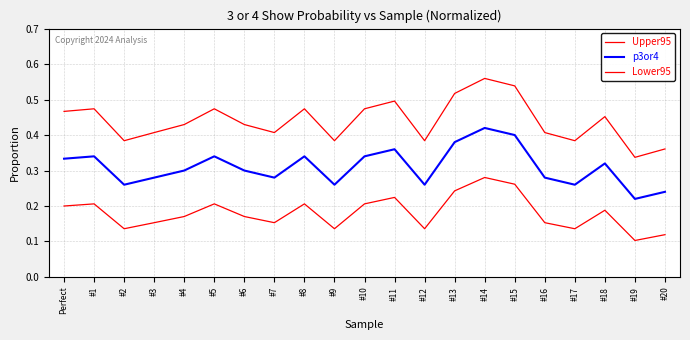

How many series are shown in this chart?

3